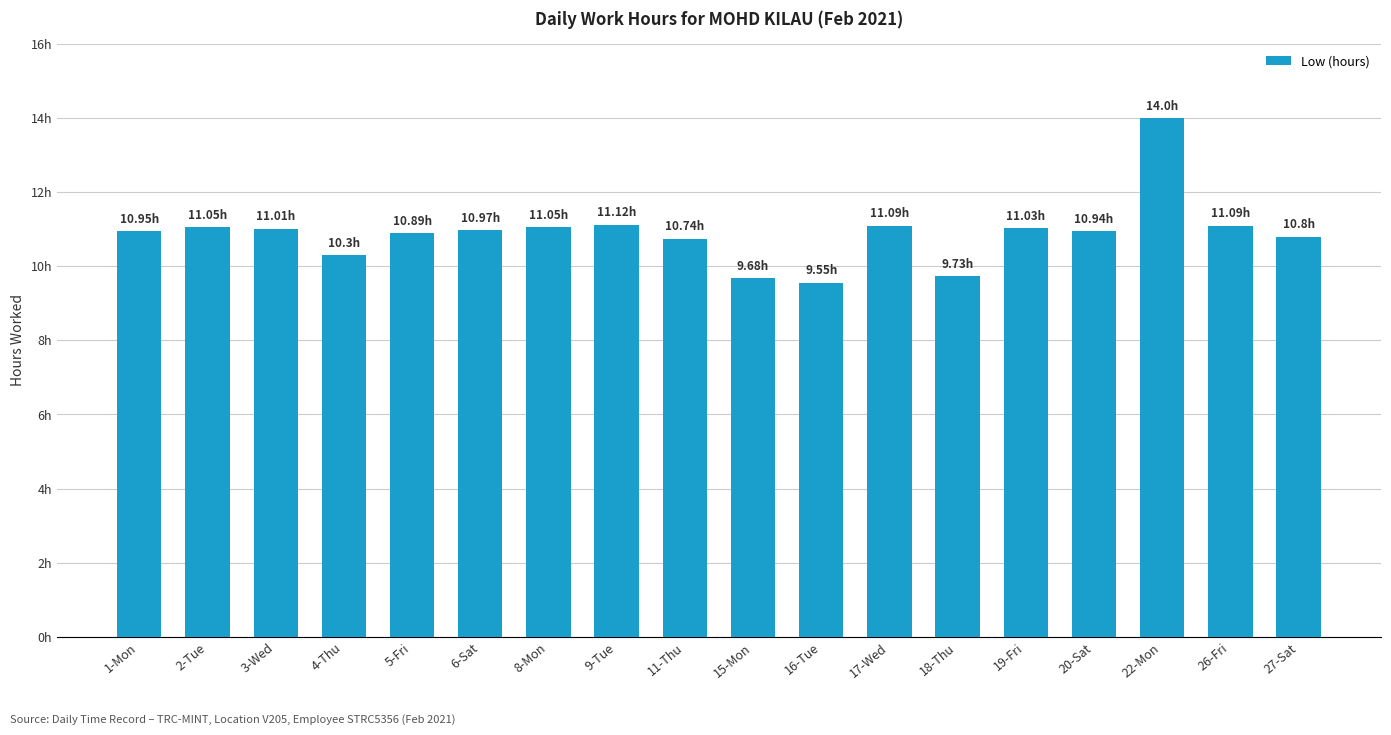

What is the sum of all values?

196.0